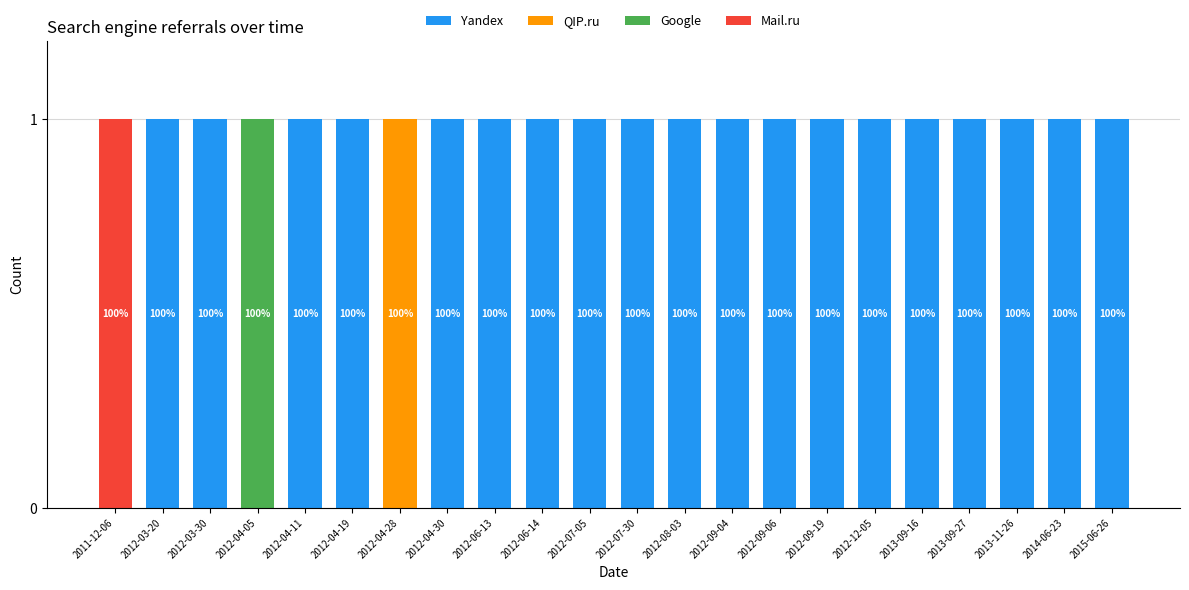

True or false: Yandex has a value of 0 at 2012-04-28.

True